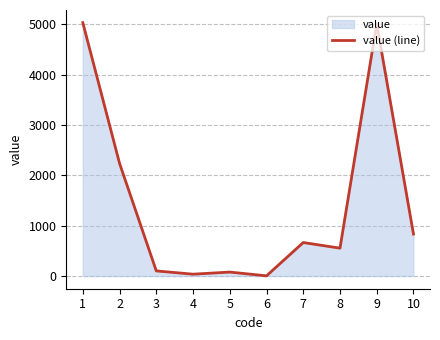

True or false: the data shows 3008 at 1.

False